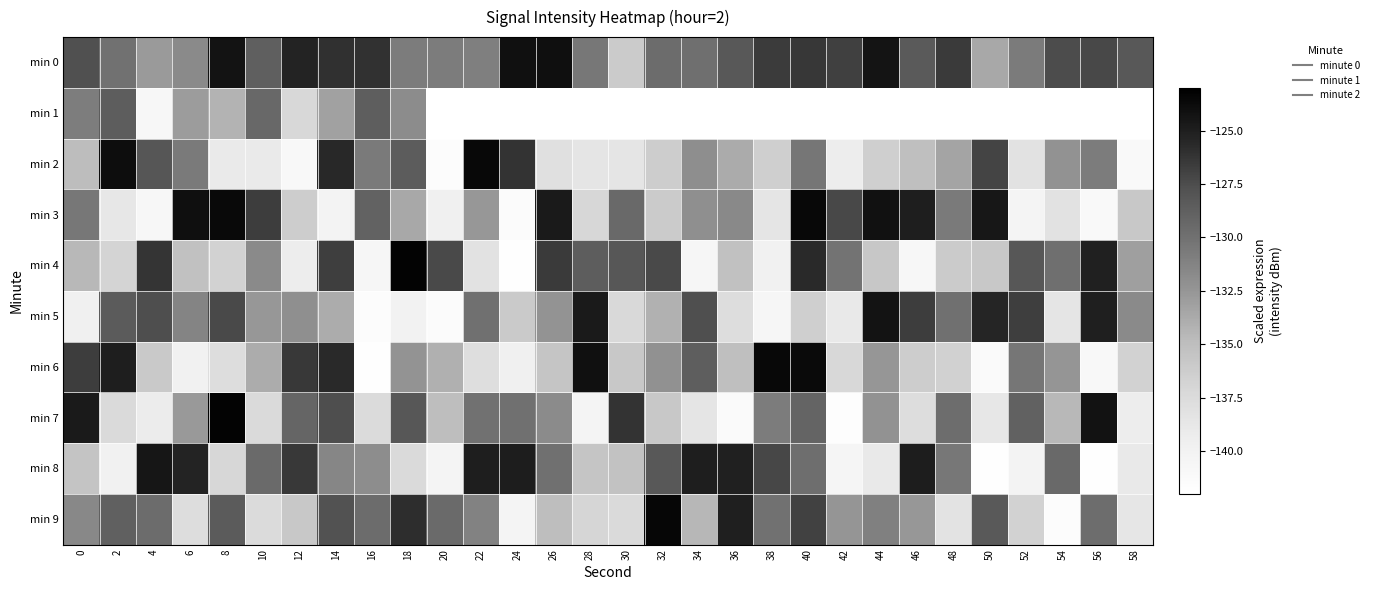

Between 28 and 44, which is larger?

44